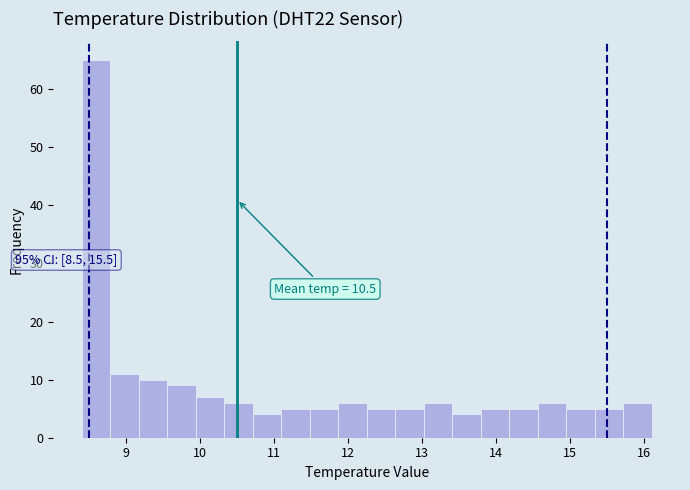

Read against the x-axis, roughly where is the centre of the tallest bar?

8.6